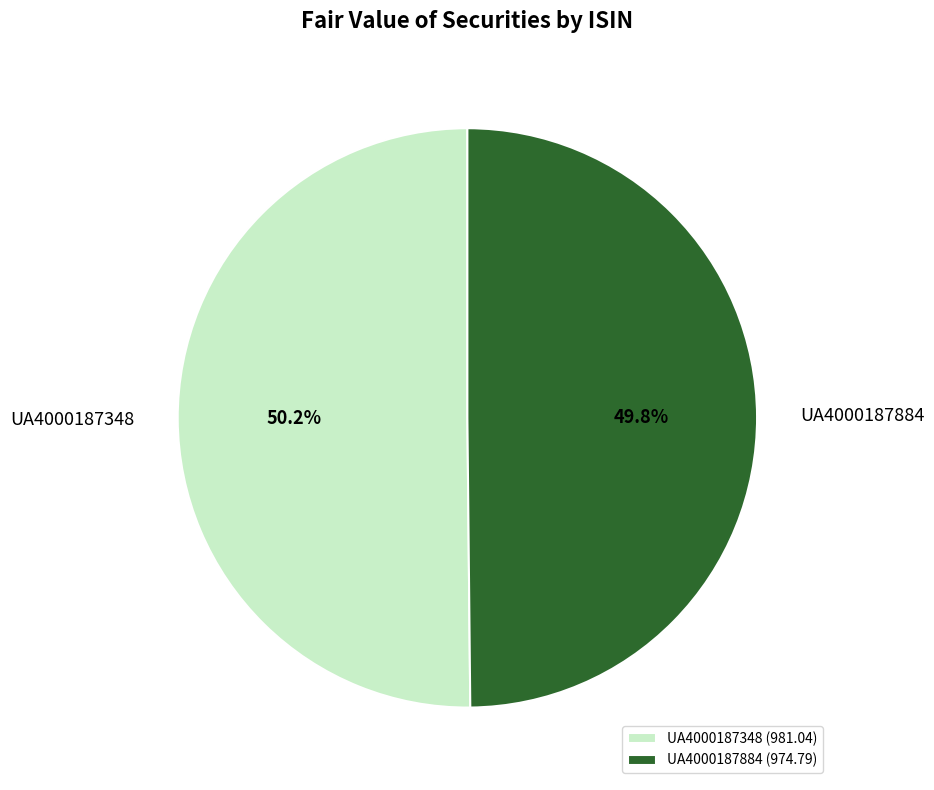

The UA4000187348 slice represents 50% of the pie. True or false?

True